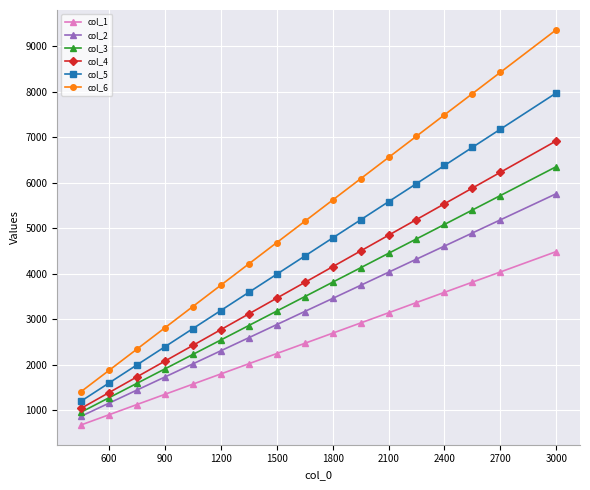

What is the value of the col_2 point at the 15th from the left?

4891